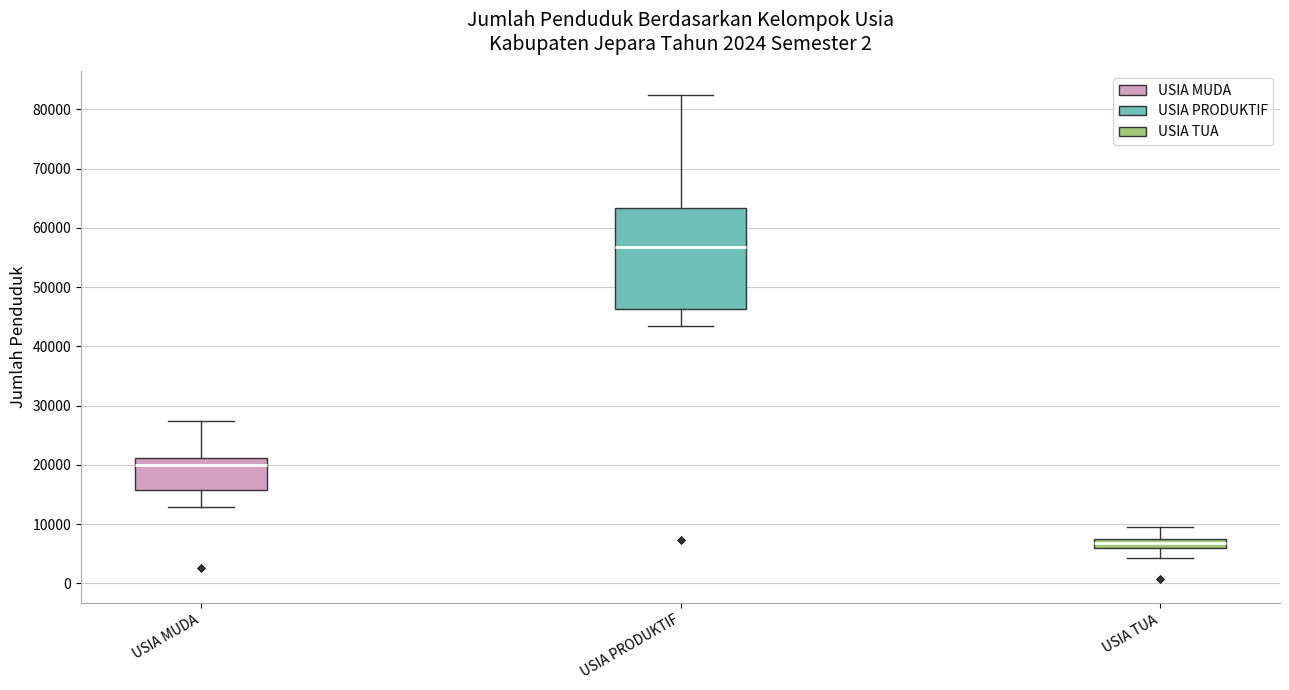

Which box is the tallest, from its lower edge to its upper edge?

USIA PRODUKTIF